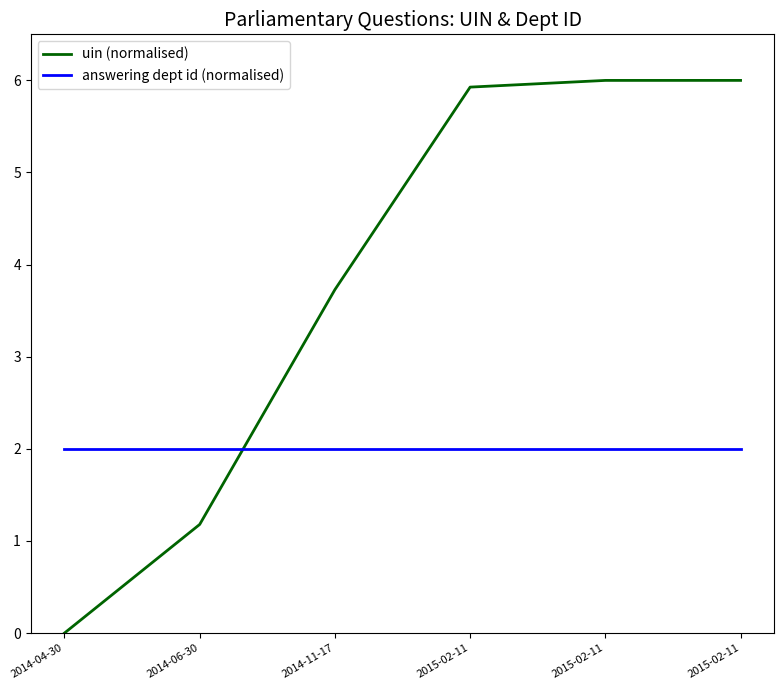

Reading right to left, extract all data points from this chart.

uin (normalised): 6.0	6.0	5.9	3.7	1.2	0.0
answering dept id (normalised): 2.0	2.0	2.0	2.0	2.0	2.0